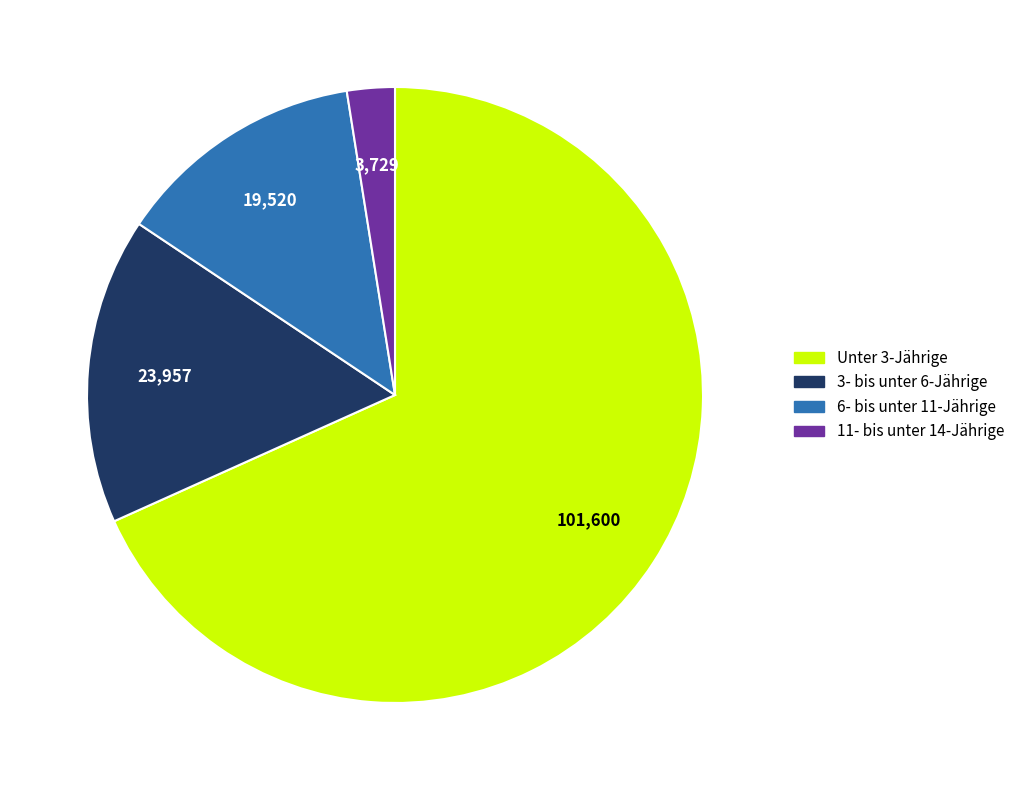

Rank the categories by value from lowest to highest.

11- bis unter 14-Jährige, 6- bis unter 11-Jährige, 3- bis unter 6-Jährige, Unter 3-Jährige